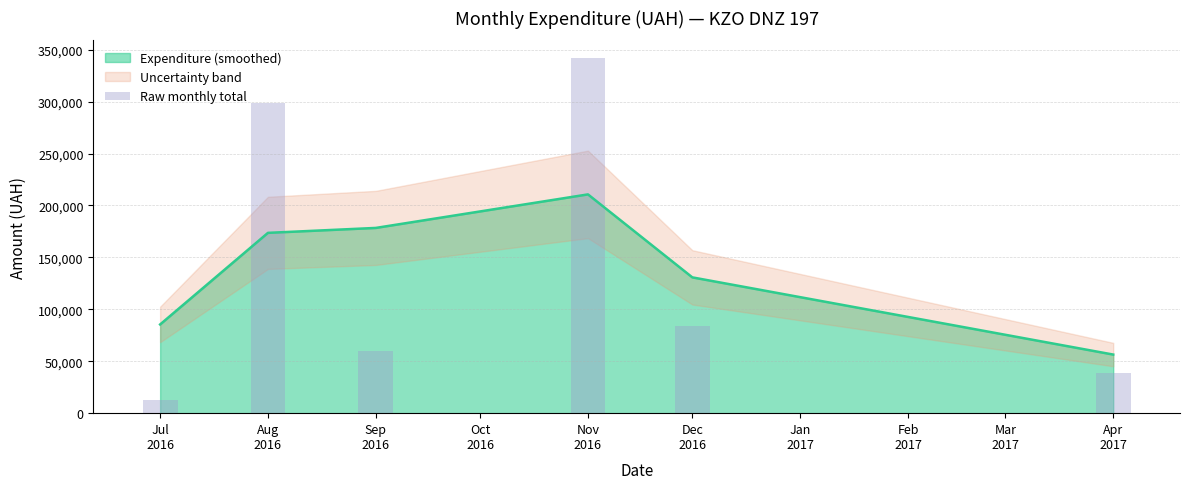

What is the sum of all values?

835168.8